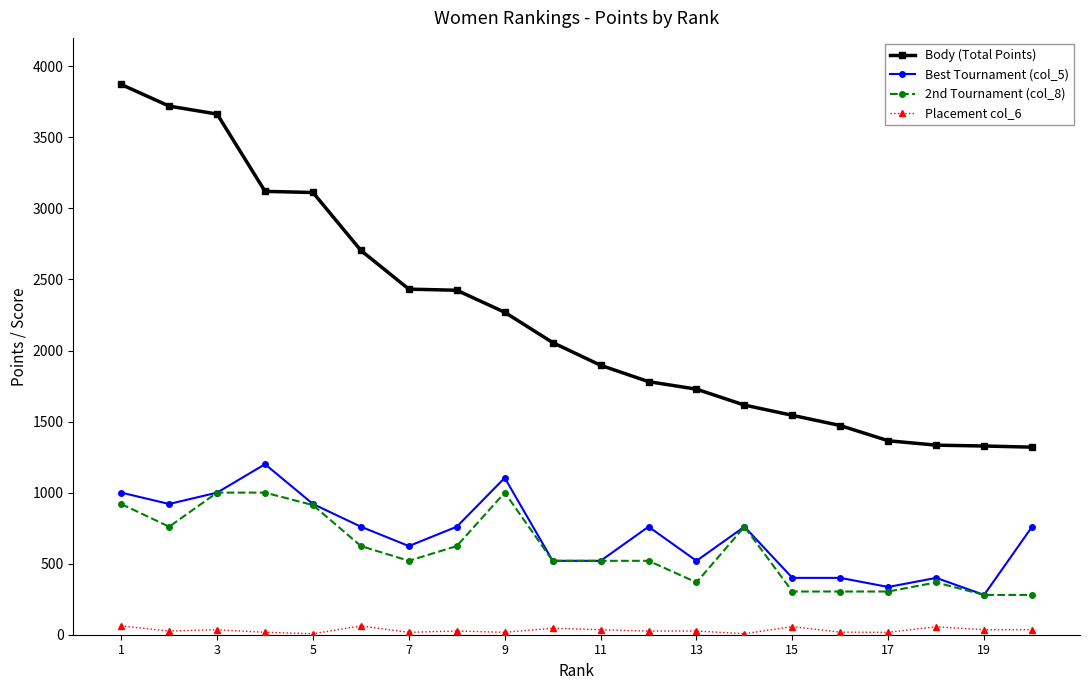

True or false: Placement col_6 has more than 0 points higher than both neighbors.

True